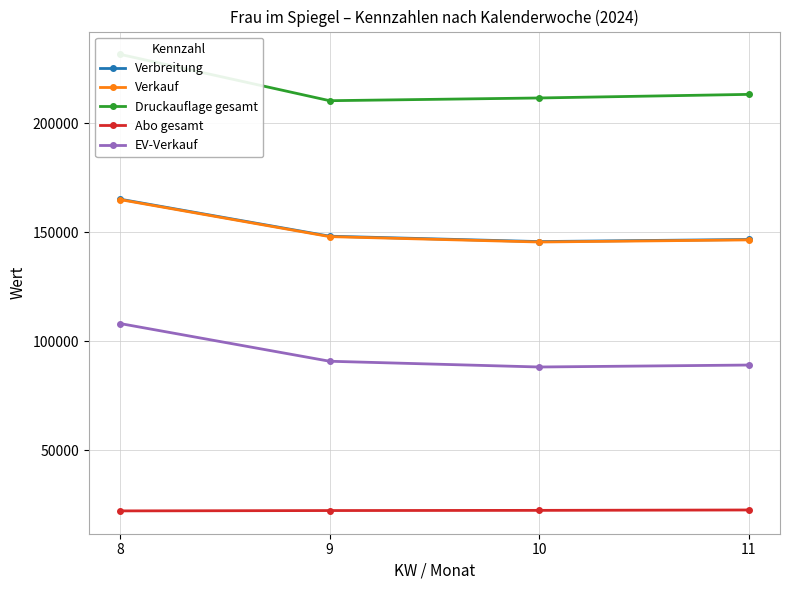

Is it true that EV-Verkauf equals 147052 at 9?

False